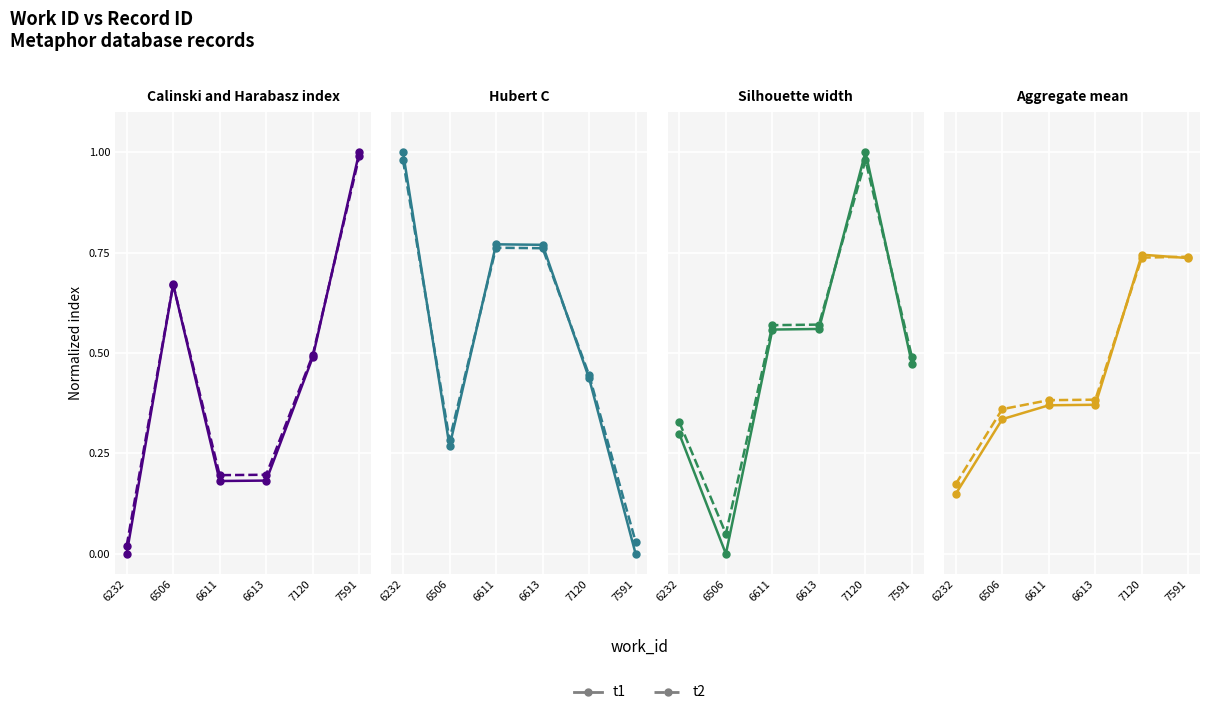

Count the number of data series in this chart.

2